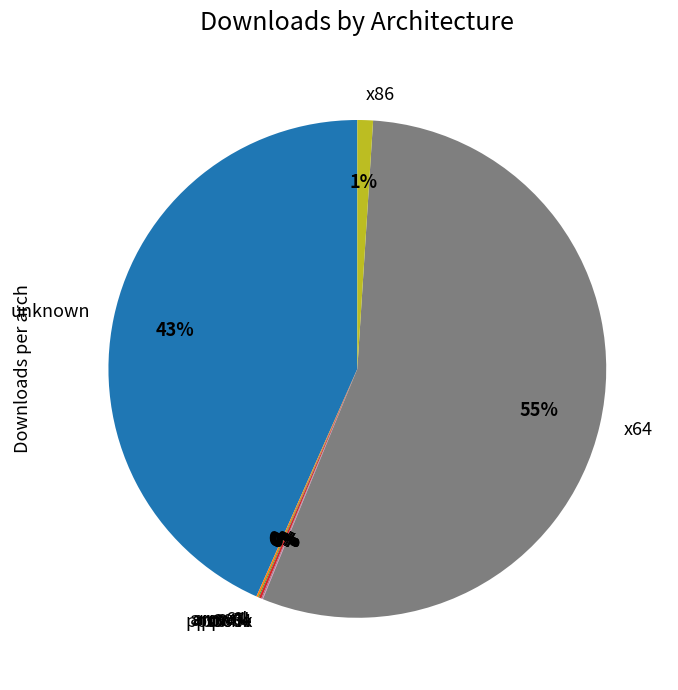

The x86 slice represents 1% of the pie. True or false?

True